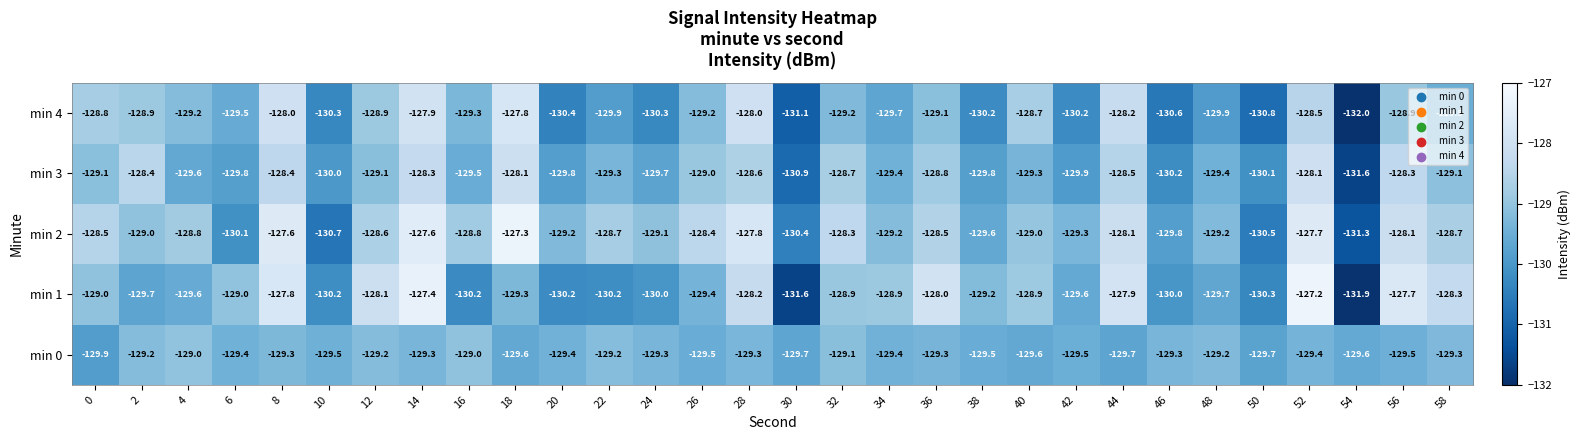

What is the spread (max minus min) of values at 32?

0.9